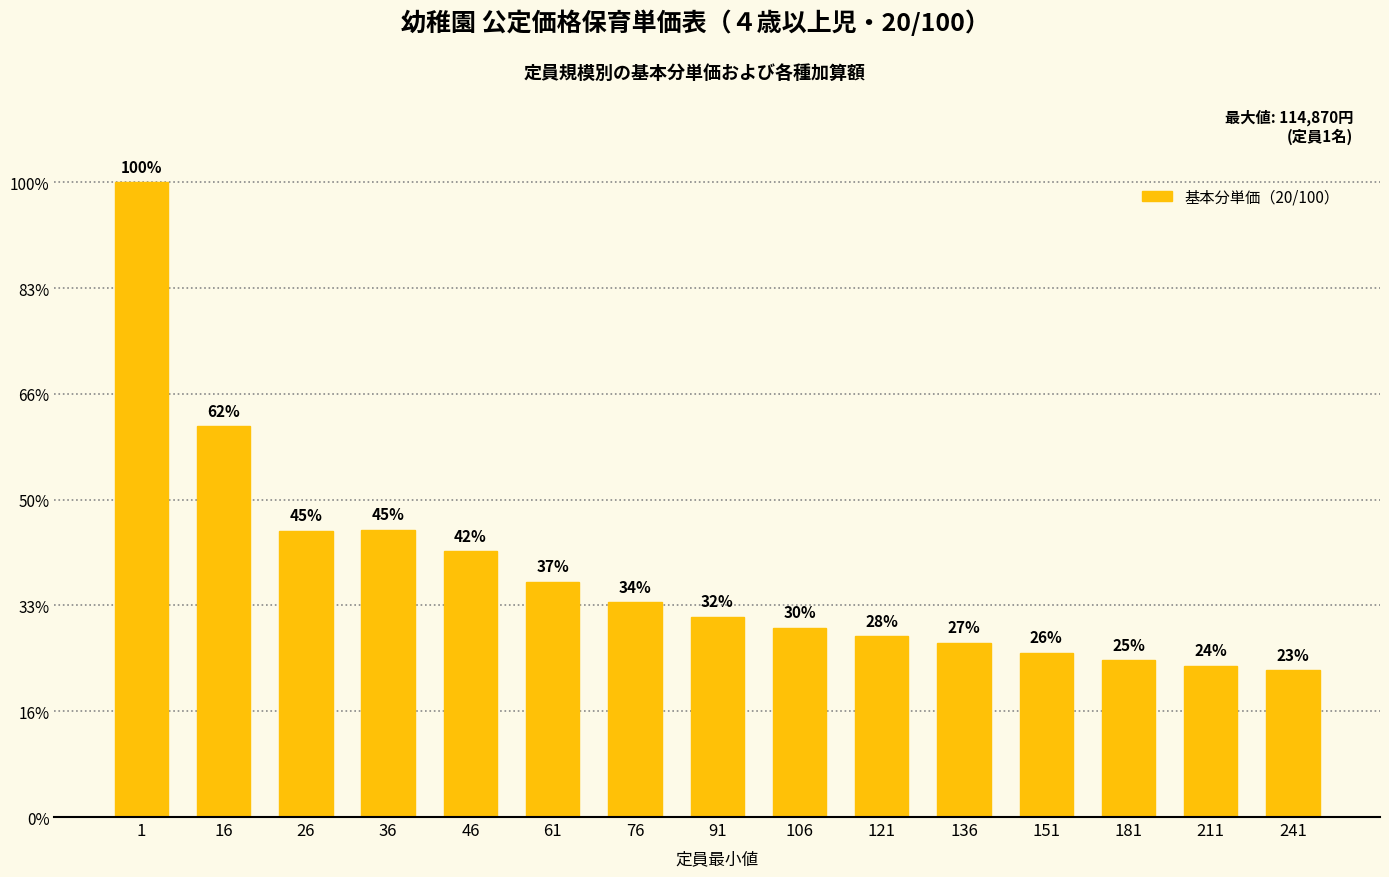

Does the chart contain any negative values?

No